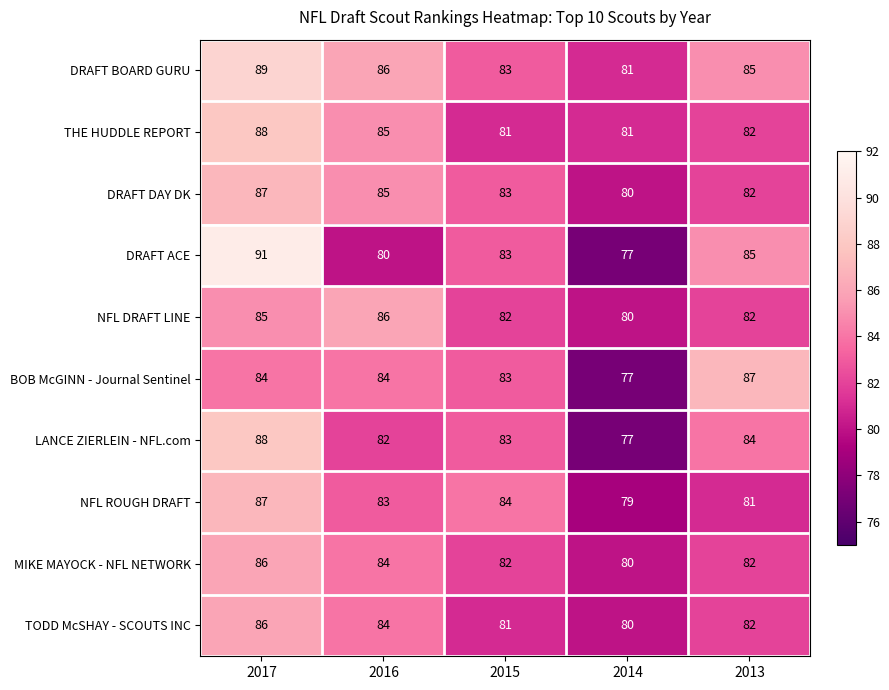

What is the minimum value for BOB McGINN - Journal Sentinel?

77